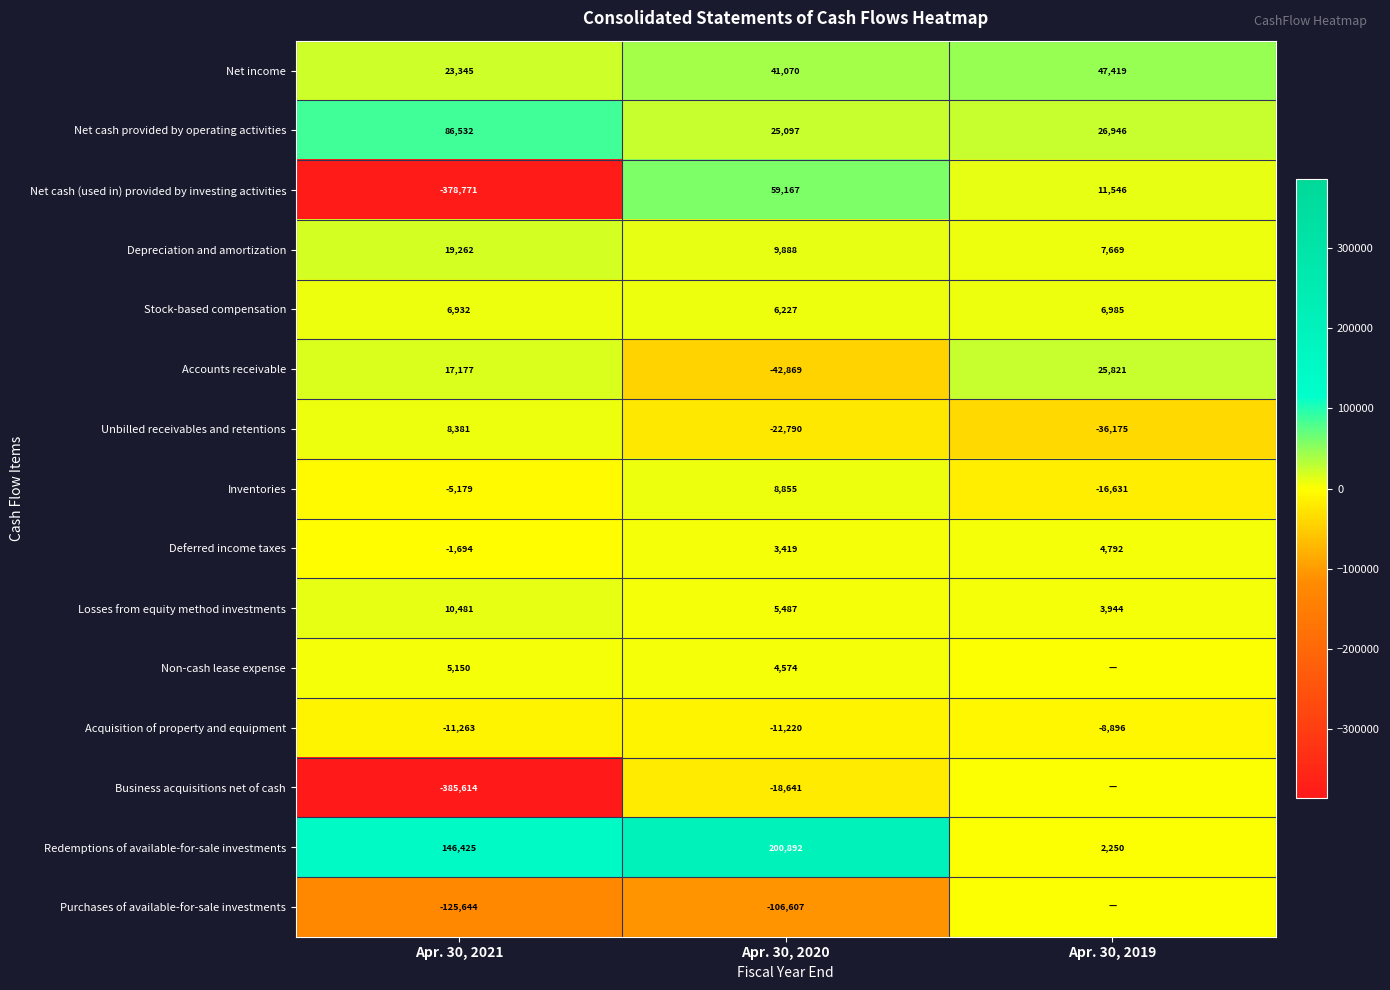

At how many categories does at least one series exceed -352131?

3